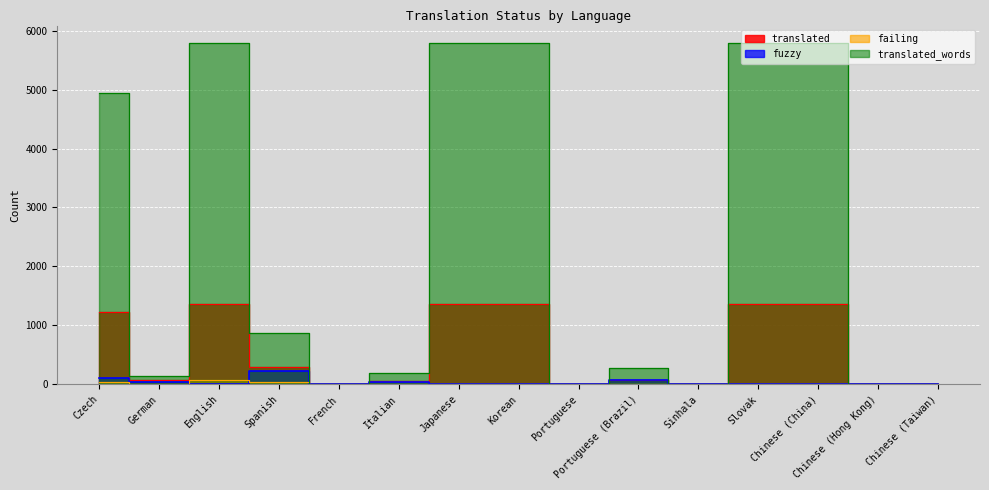

What position from the right is Korean?

8